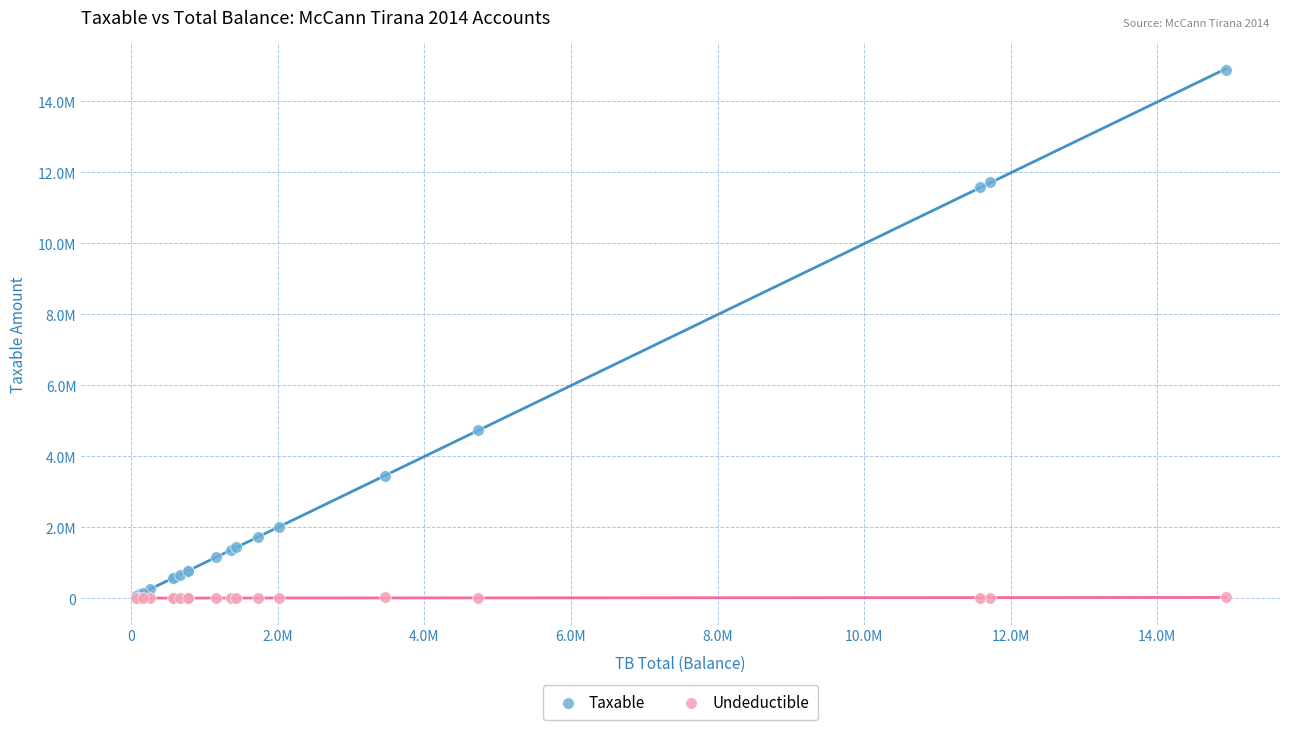

What are all the series names shown in the legend?

Taxable, Undeductible